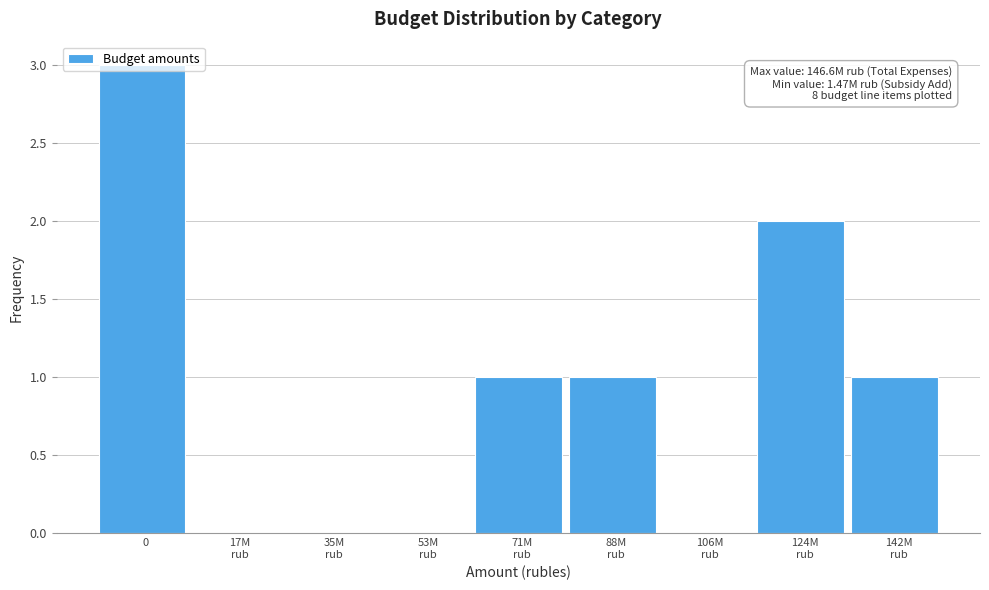

True or false: the data shows 5 at 0.

False